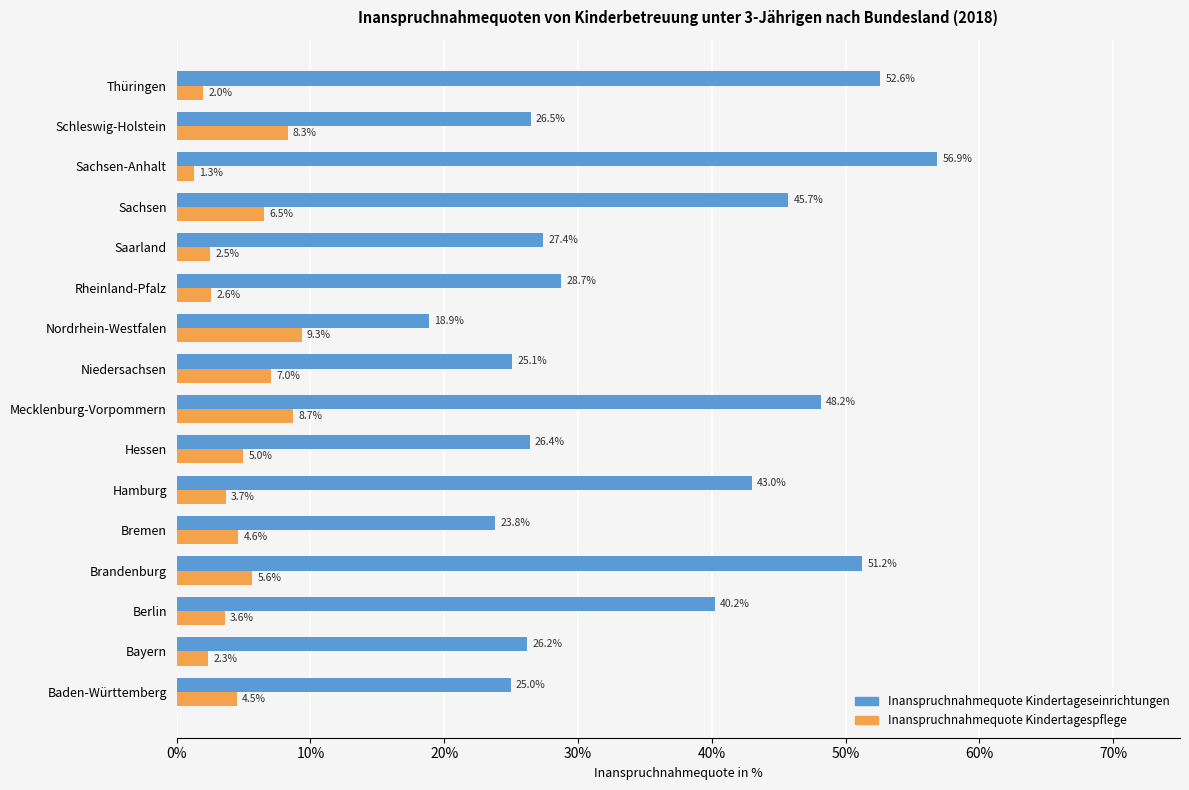

List the series in order of their overall mean, highest first.

Inanspruchnahmequote Kindertageseinrichtungen, Inanspruchnahmequote Kindertagespflege